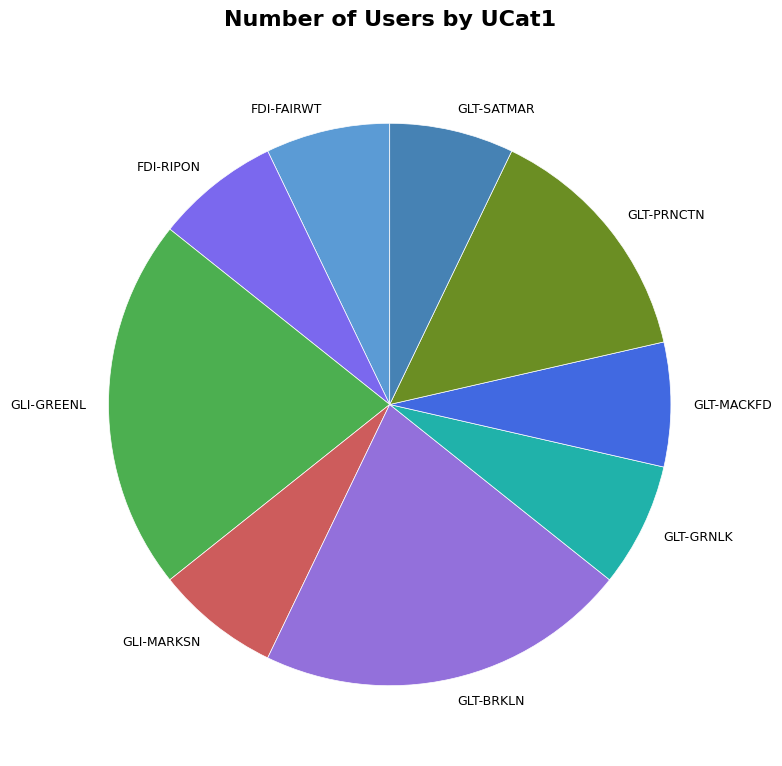

Count the number of slices in the pie.

9